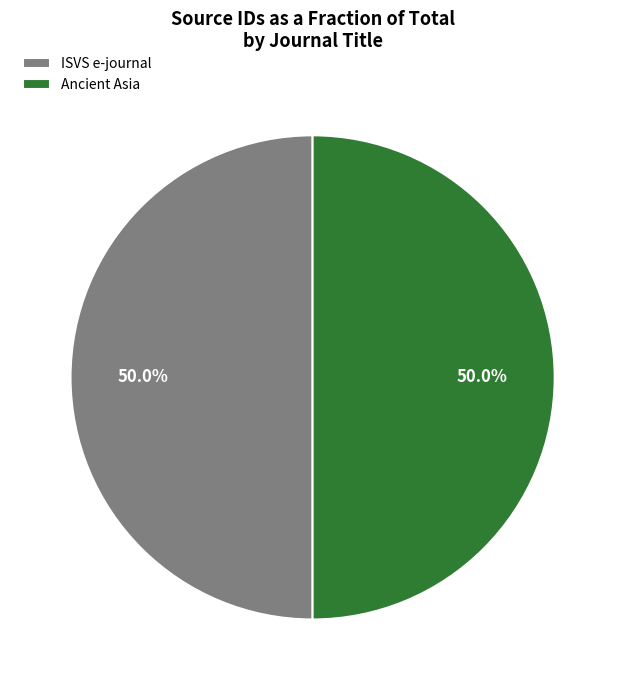

To the nearest percent, what is the average slice percentage?

50%